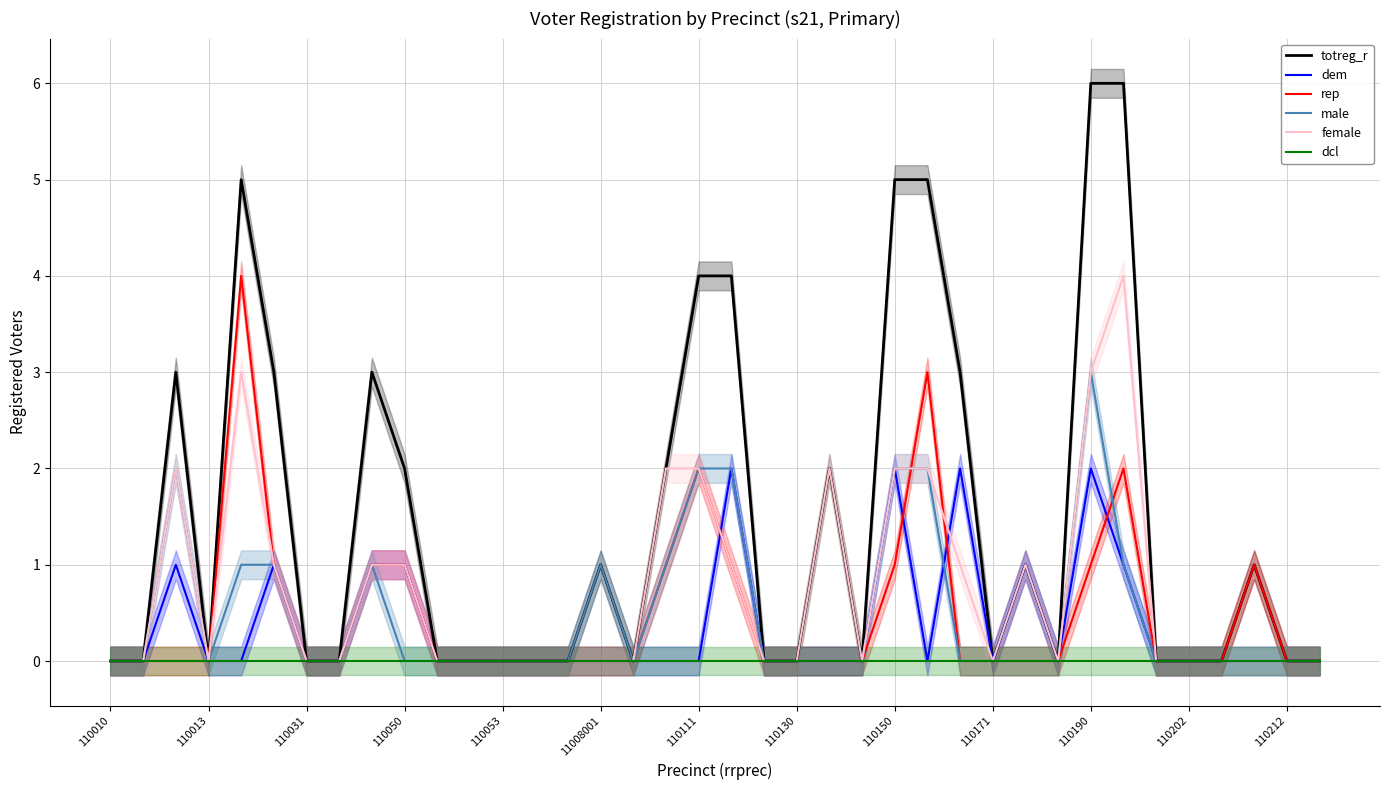

How many times do female and dem cross each other?

2